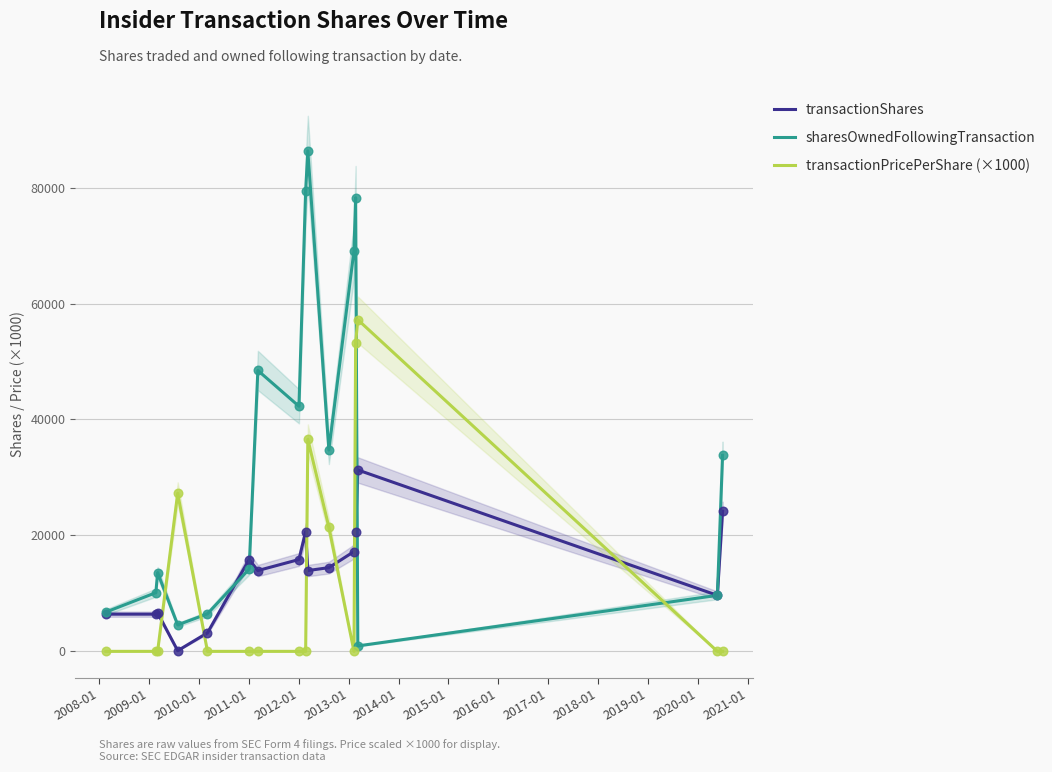

At how many categories does at least one series exceed 12753?

12